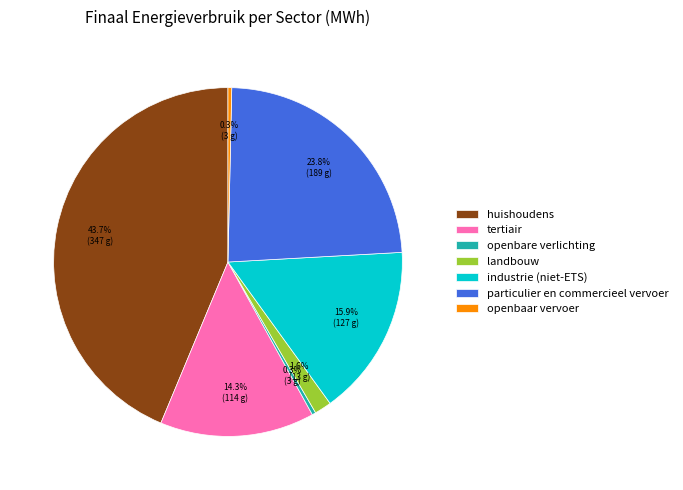

To the nearest percent, what is the difference between the largest and smallest slice percentages?

43%